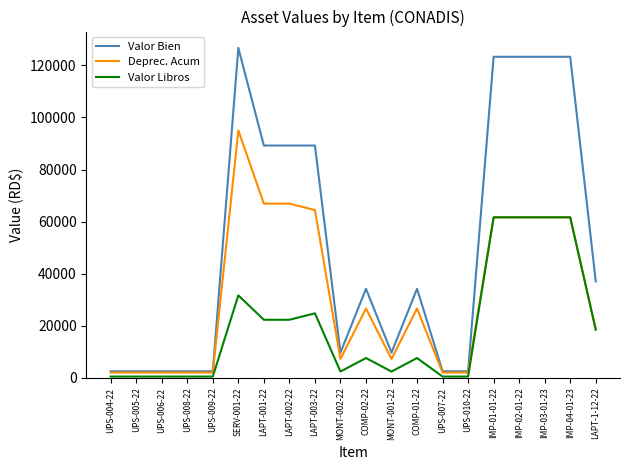

True or false: Valor Bien has a value of 2533.1 at UPS-005-22.

True